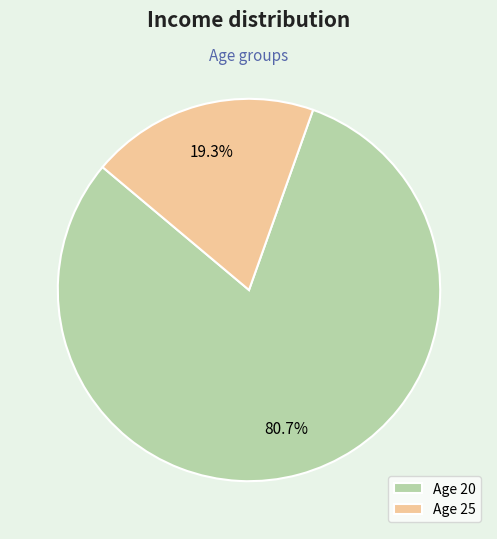

Rank the categories by value from lowest to highest.

Age 25, Age 20